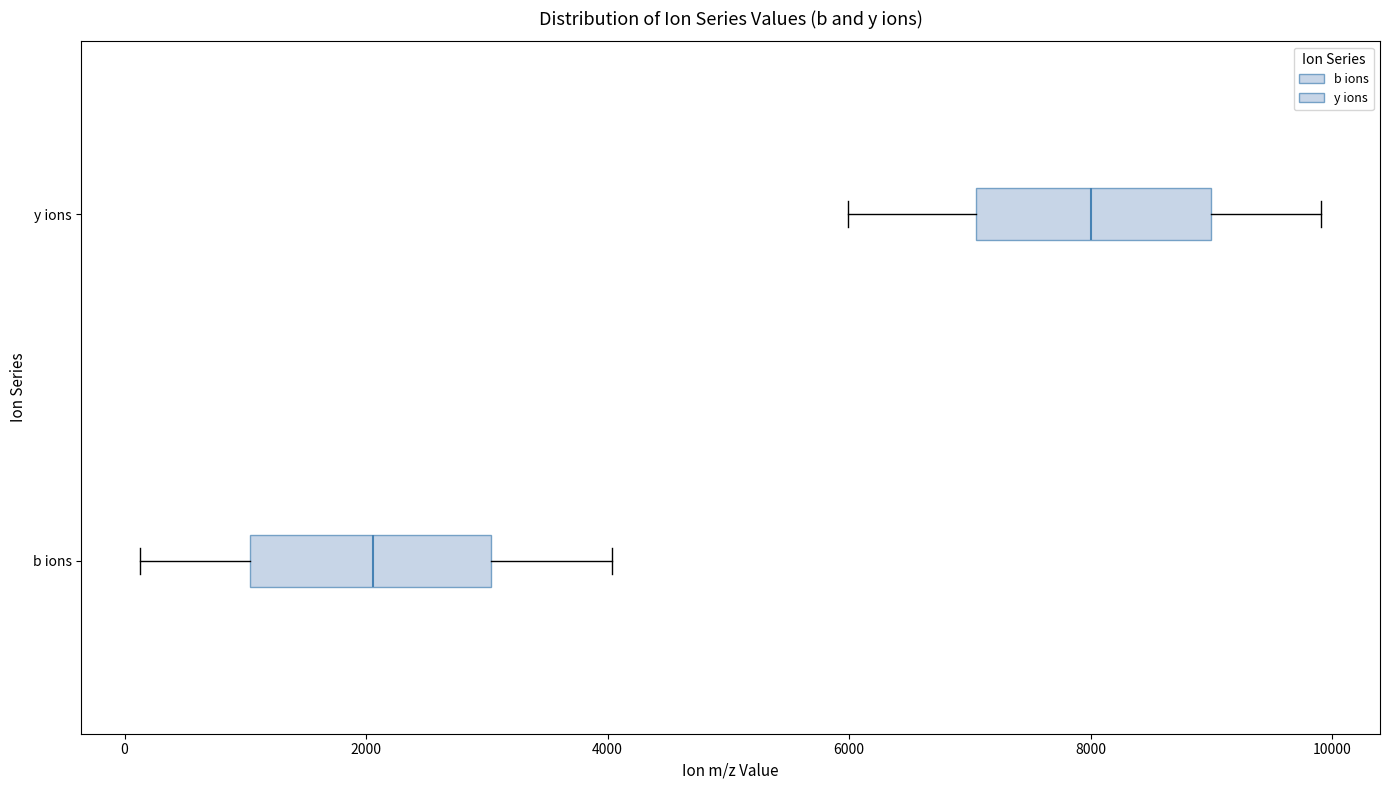

Where does the left whisker of the box for b ions end on the x-axis? The values are not printed on the chart, so give them approximately, as read against the axis.

200